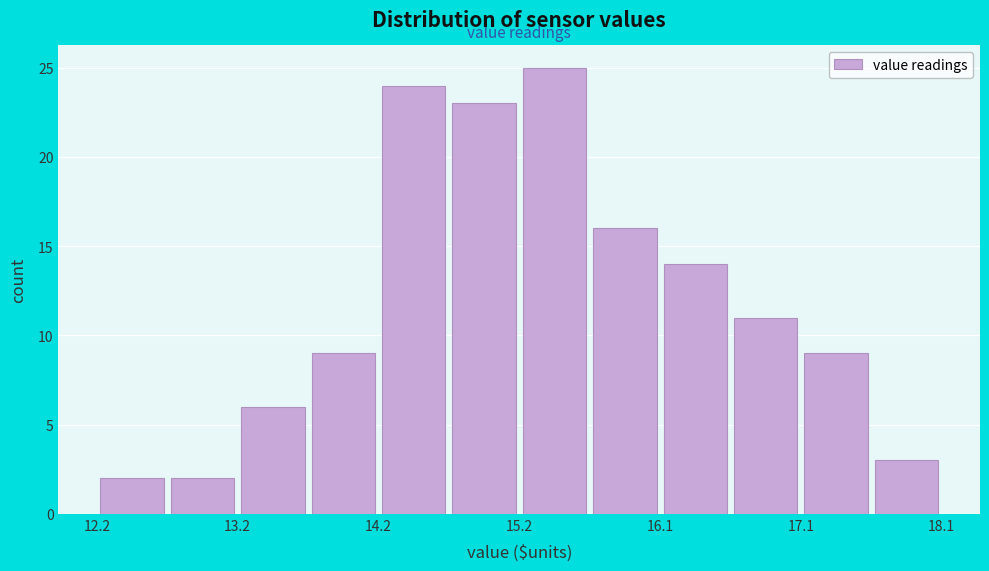

Reading left to right, transcribe this chart: for each bar, give the range it covers on the x-axis and its height. Neither the bar edges nor the heights are printed on the chart, so give them approximately, as read against the axes.

12.2 to 12.7: 2
12.7 to 13.2: 2
13.2 to 13.7: 6
13.7 to 14.2: 9
14.2 to 14.7: 24
14.7 to 15.2: 23
15.2 to 15.6: 25
15.6 to 16.1: 16
16.1 to 16.6: 14
16.6 to 17.1: 11
17.1 to 17.6: 9
17.6 to 18.1: 3